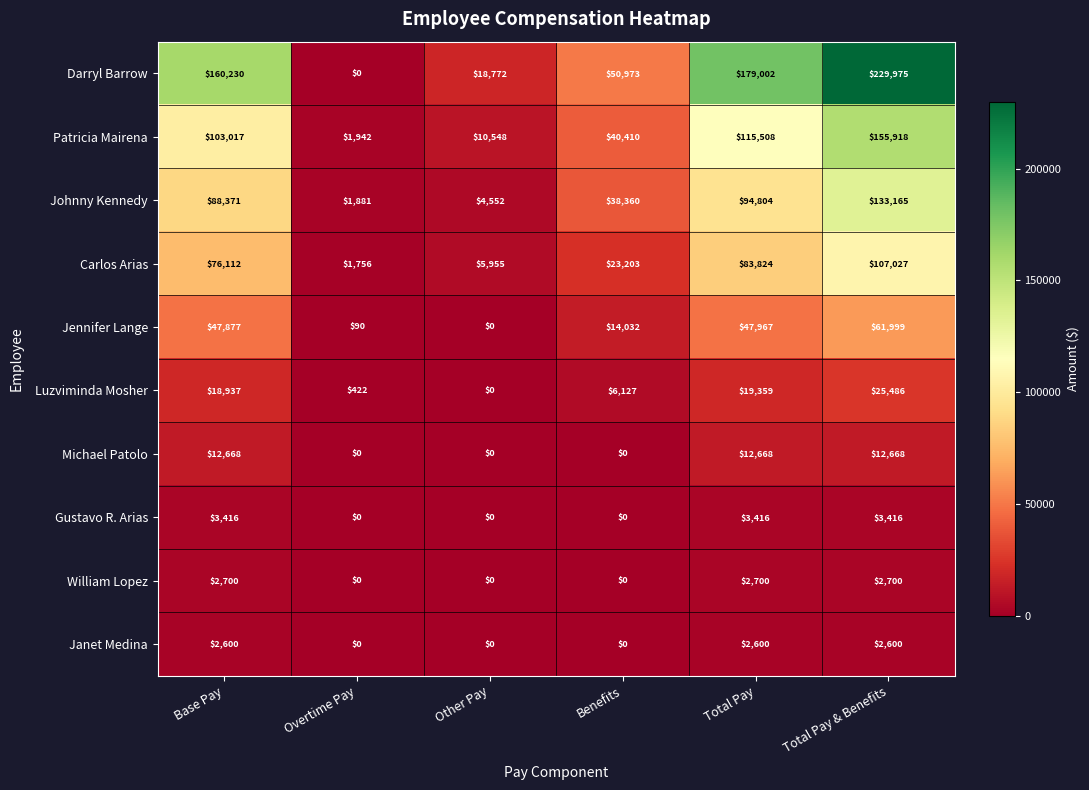

At which label is Luzviminda Mosher closest to 12743?

Base Pay